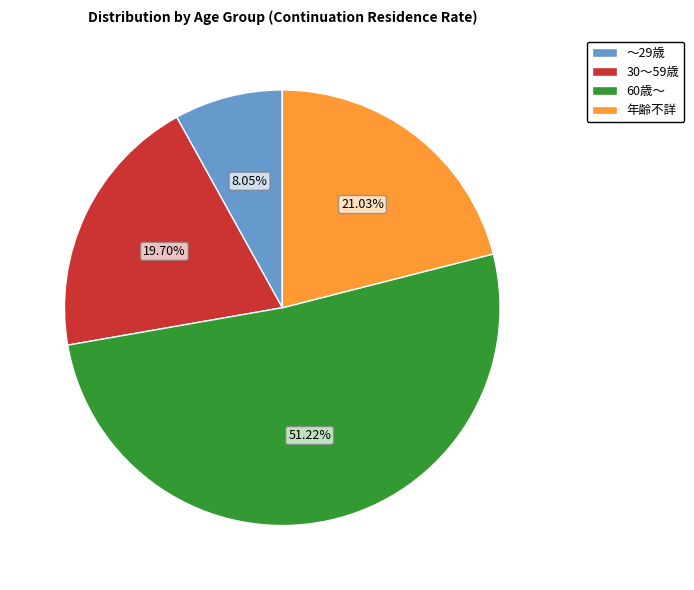

True or false: 60歳～ accounts for 65% of the total.

False